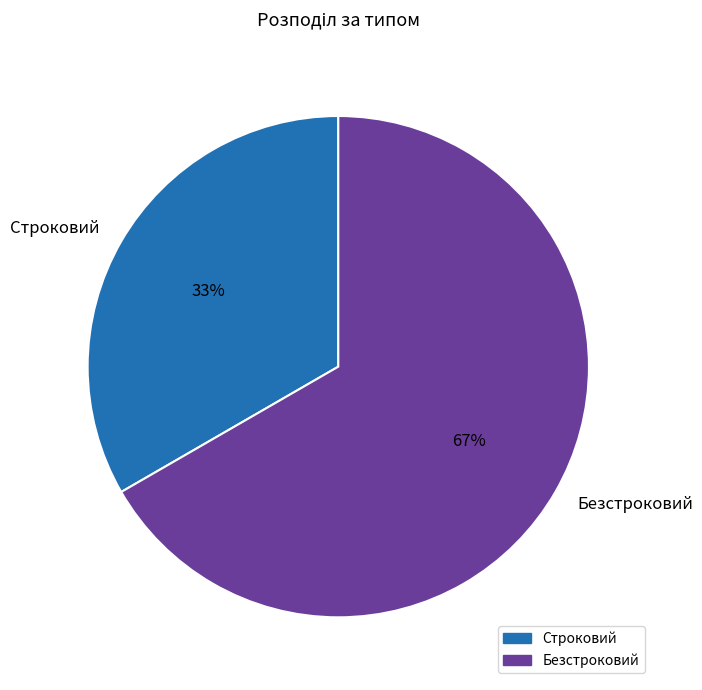

Is it true that Строковий is 19% of the pie?

False